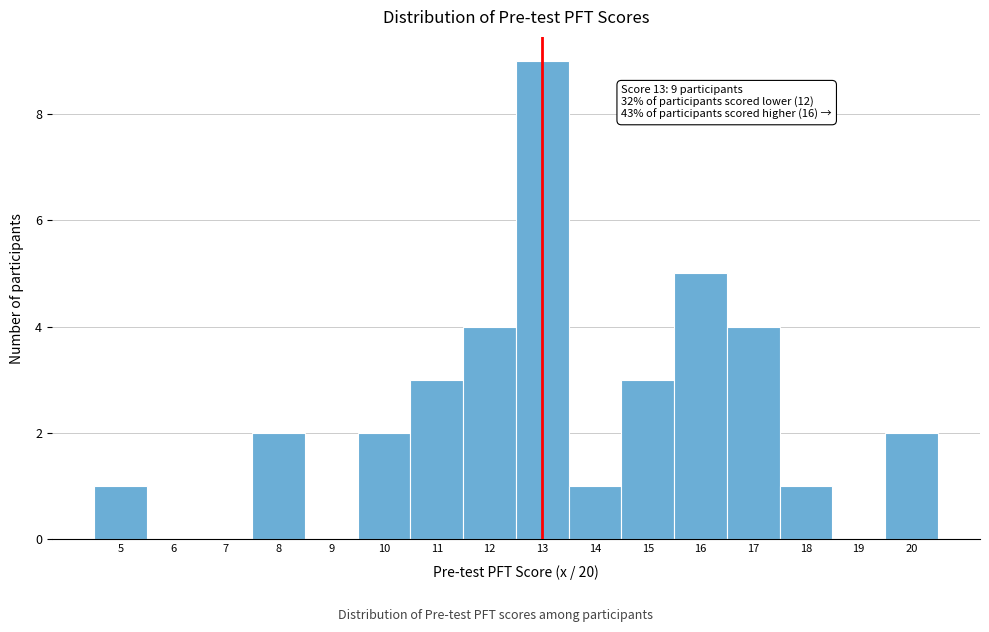

Which range on the x-axis has the tallest bar?

12.5 to 13.5